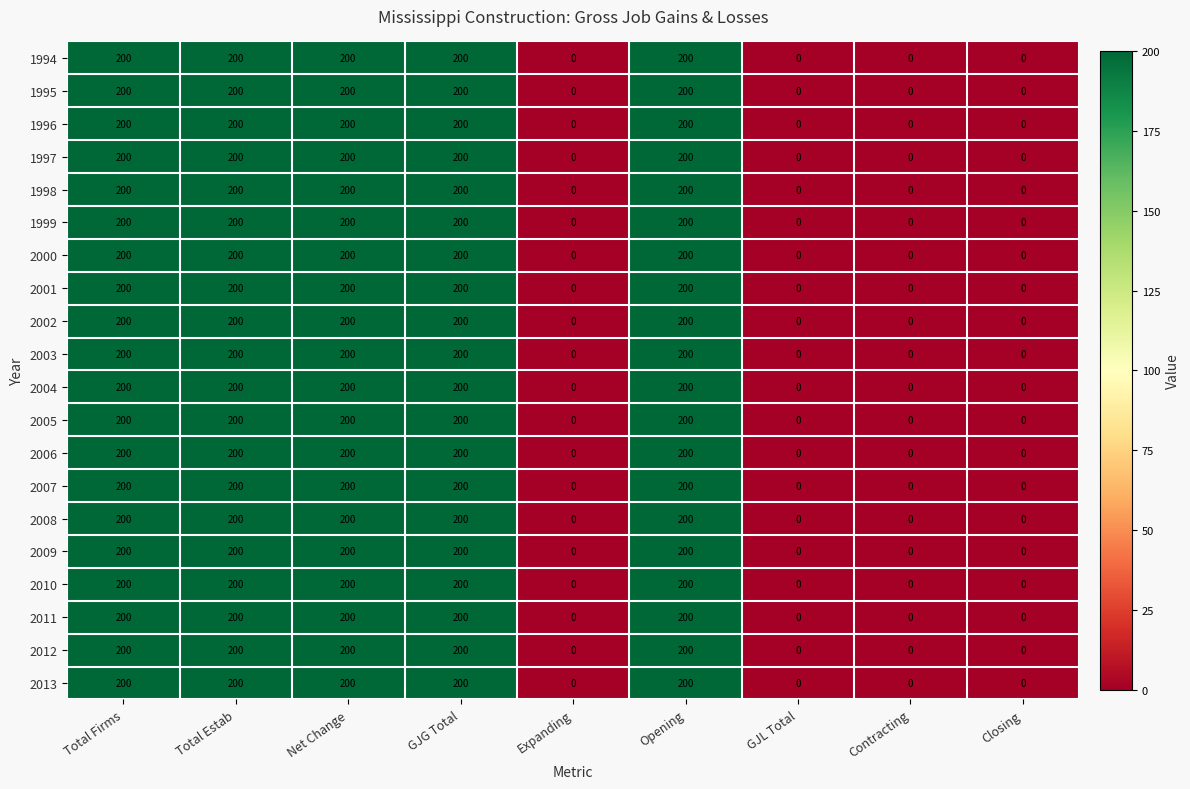

What is the difference between the 1999 values at Closing and Net Change?

200